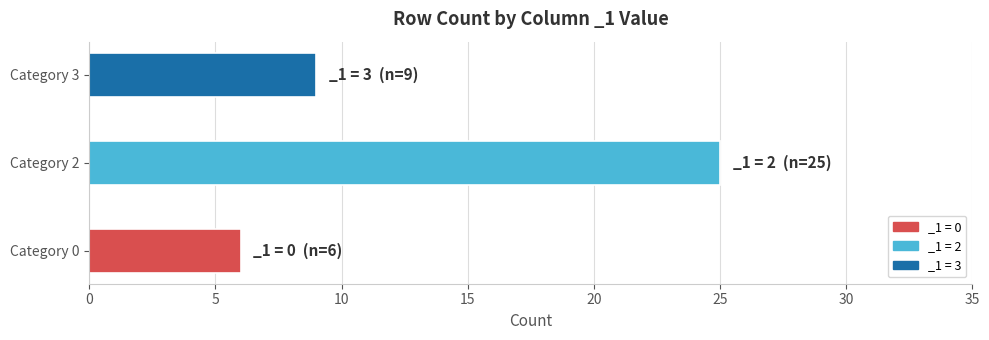

Count the number of data series in this chart.

1